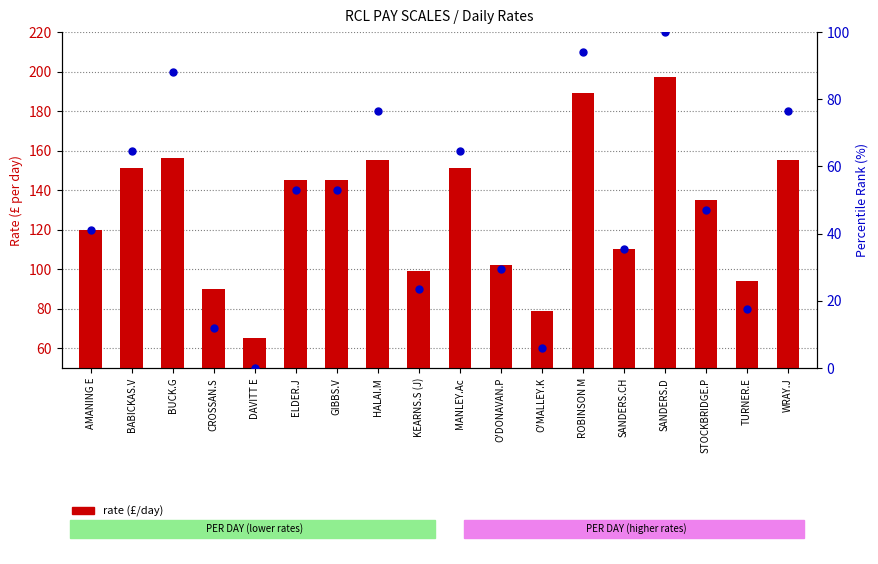

What is the total value across all series at BUCK.G?

244.2